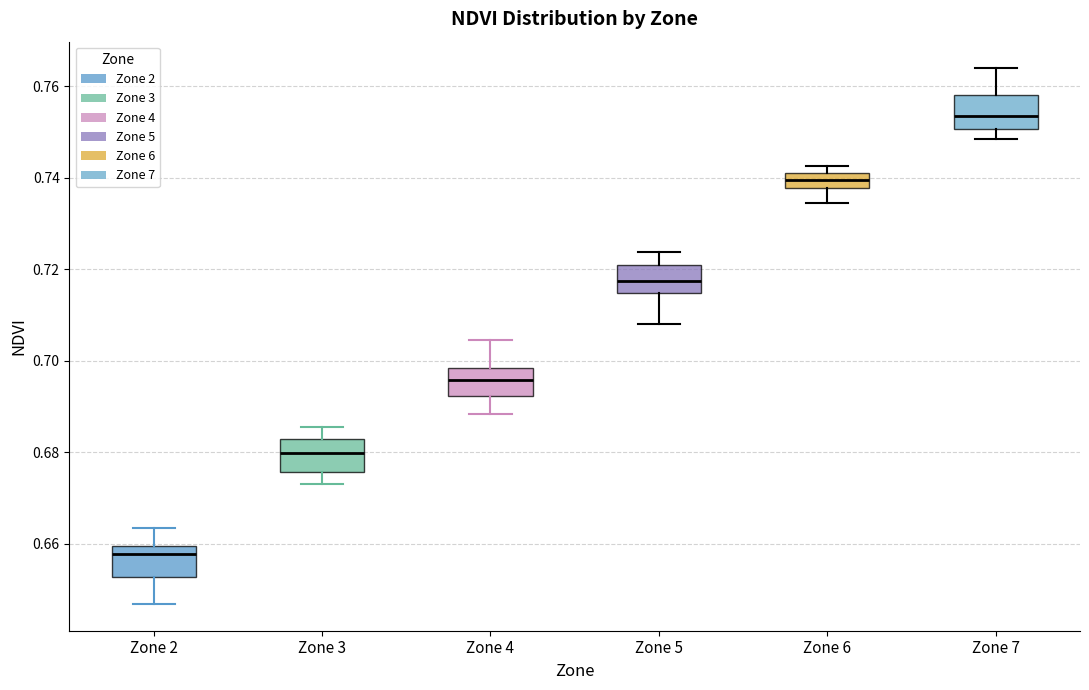

Reading left to right, read every box against the y-axis: the position of its median line, the range the box covers, and the ends of its whiskers. The values are not printed on the chart, so give them approximately, as read against the axis.

Zone 2: median 0.658, box 0.652 to 0.660, whiskers 0.646 to 0.664
Zone 3: median 0.680, box 0.676 to 0.682, whiskers 0.672 to 0.686
Zone 4: median 0.696, box 0.692 to 0.698, whiskers 0.688 to 0.704
Zone 5: median 0.718, box 0.714 to 0.720, whiskers 0.708 to 0.724
Zone 6: median 0.740 (inside the box), box 0.738 to 0.740, whiskers 0.734 to 0.742
Zone 7: median 0.754, box 0.750 to 0.758, whiskers 0.748 to 0.764